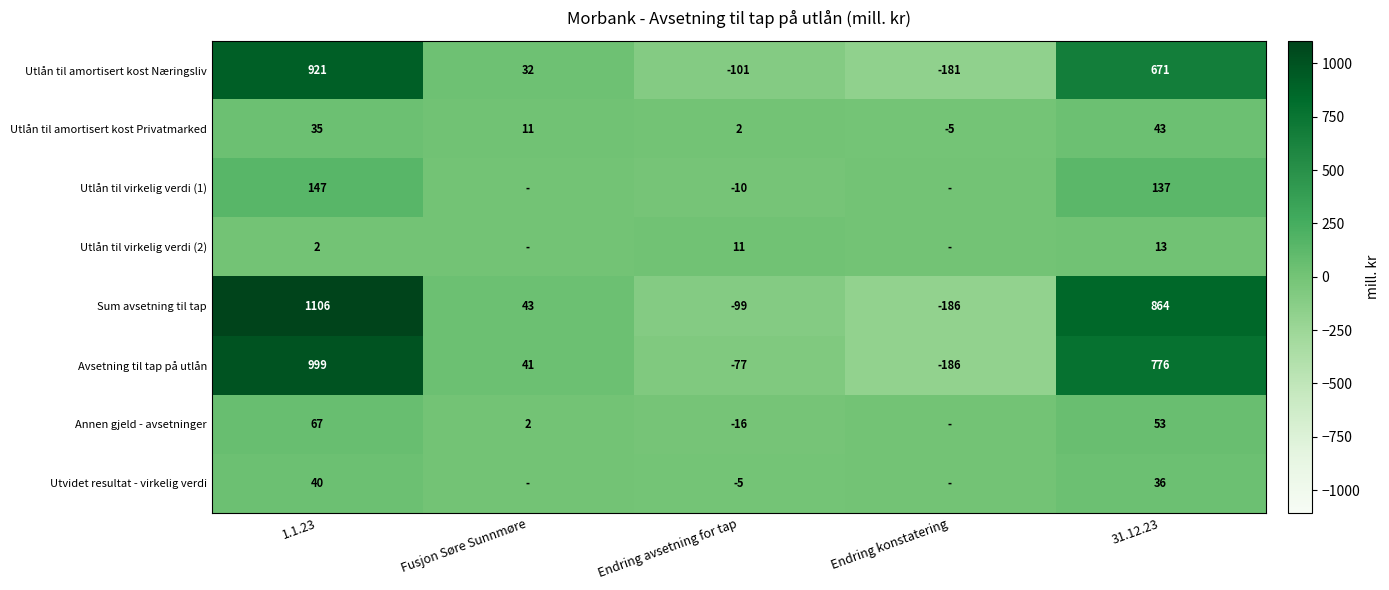

What is the average value of the Utlån til virkelig verdi (1) series?

55